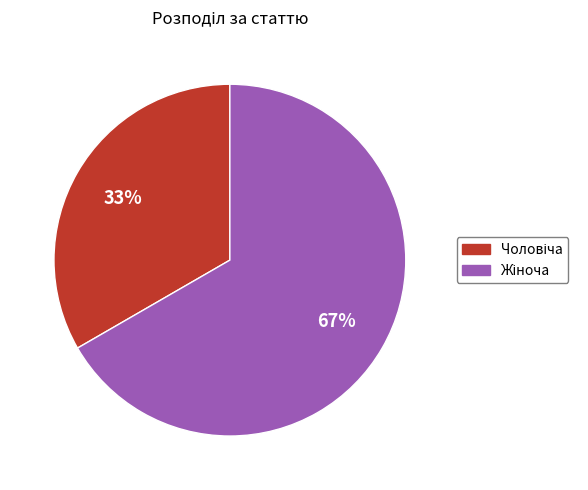

Is there a majority slice in this chart?

Yes